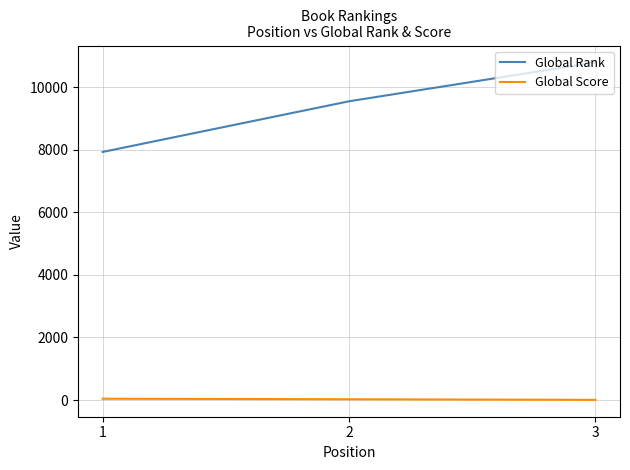

The value of Global Rank at 3 is 5335. True or false?

False